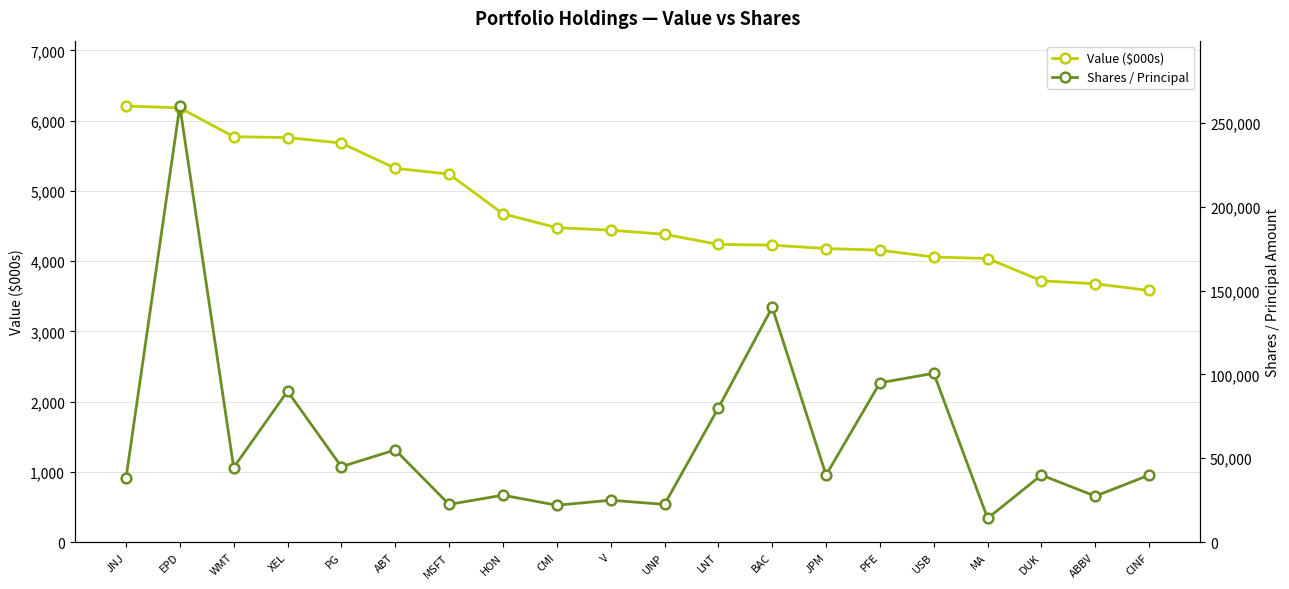

Which category has the highest value in the Value ($000s) series?

JNJ